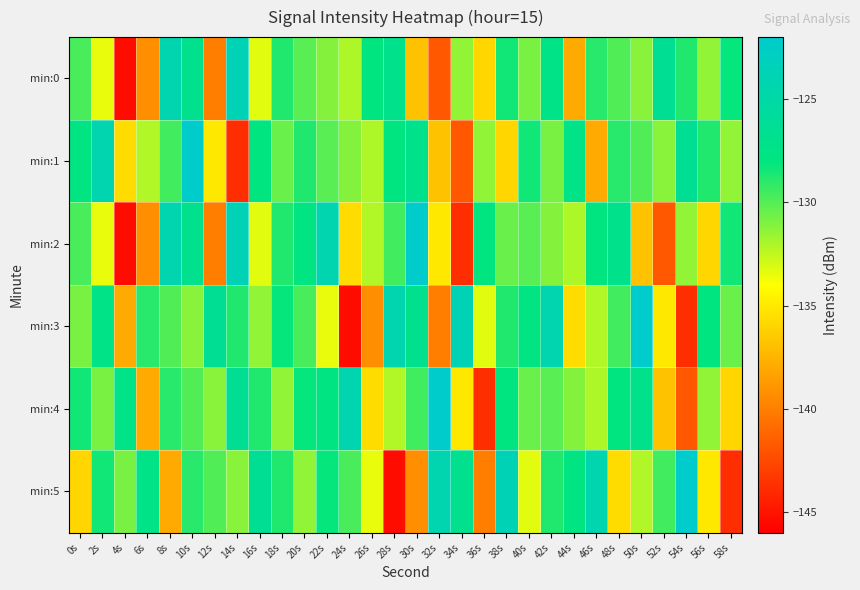

At which category does the chart reach its minimum across all series?

4s